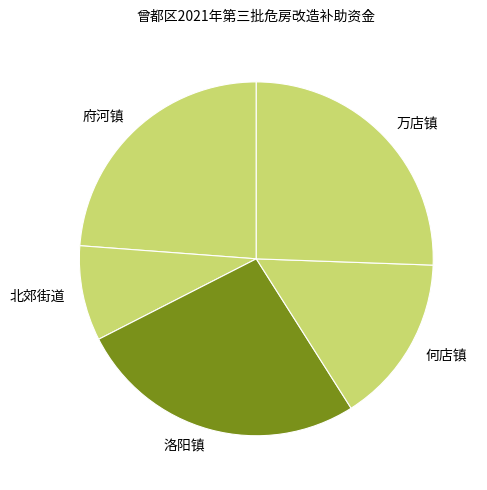

Is 万店镇 the majority of the pie?

No